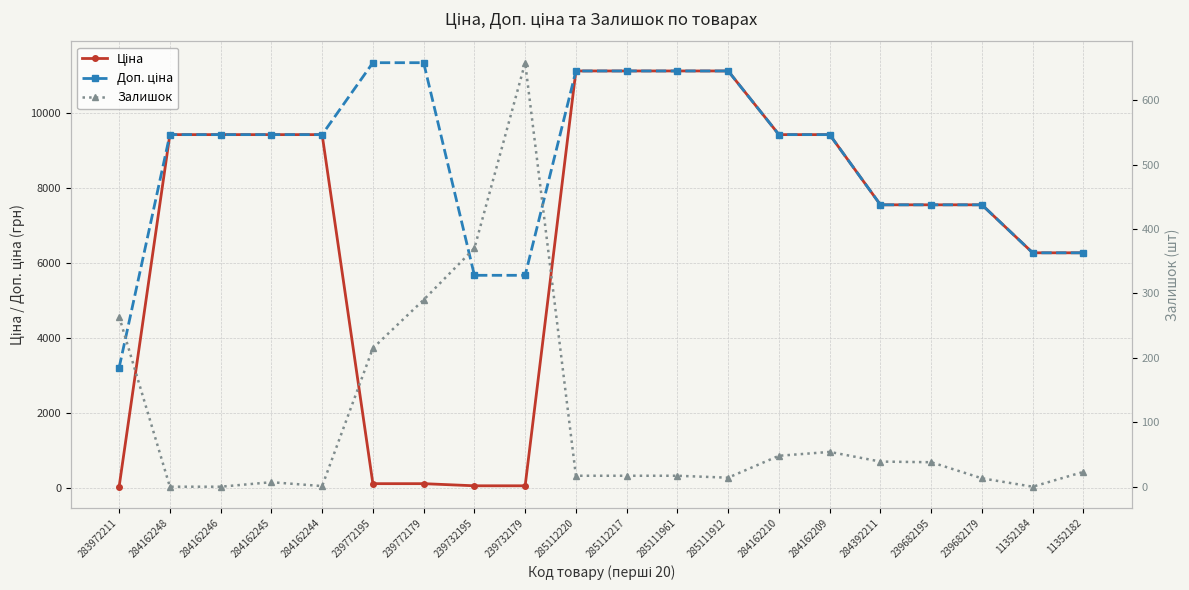

What are all the series names shown in the legend?

Ціна, Доп. ціна, Залишок